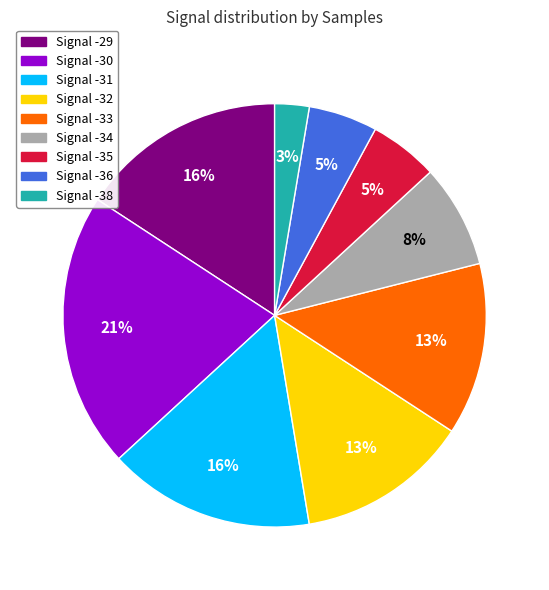

Is there any slice that represents more than half of the pie?

No